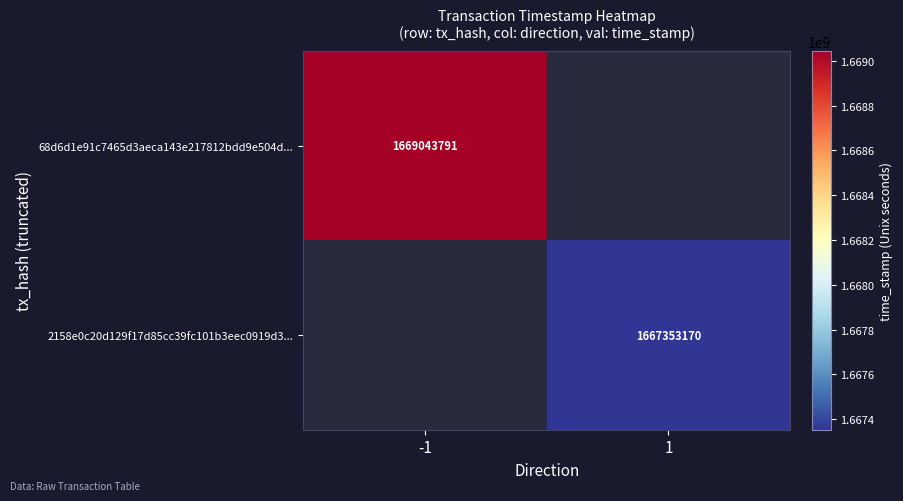

The value of 68d6d1e91c7465d3aeca143e217812bdd9e504d... at -1 is 2727068434. True or false?

False